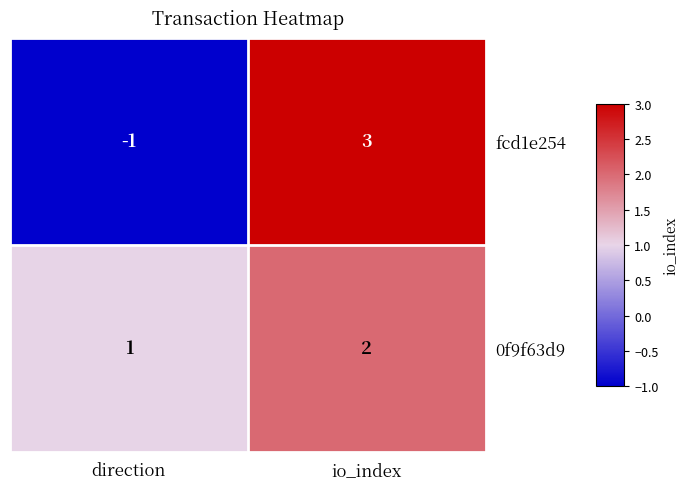

Where is fcd1e254 nearest to the value 1?

direction